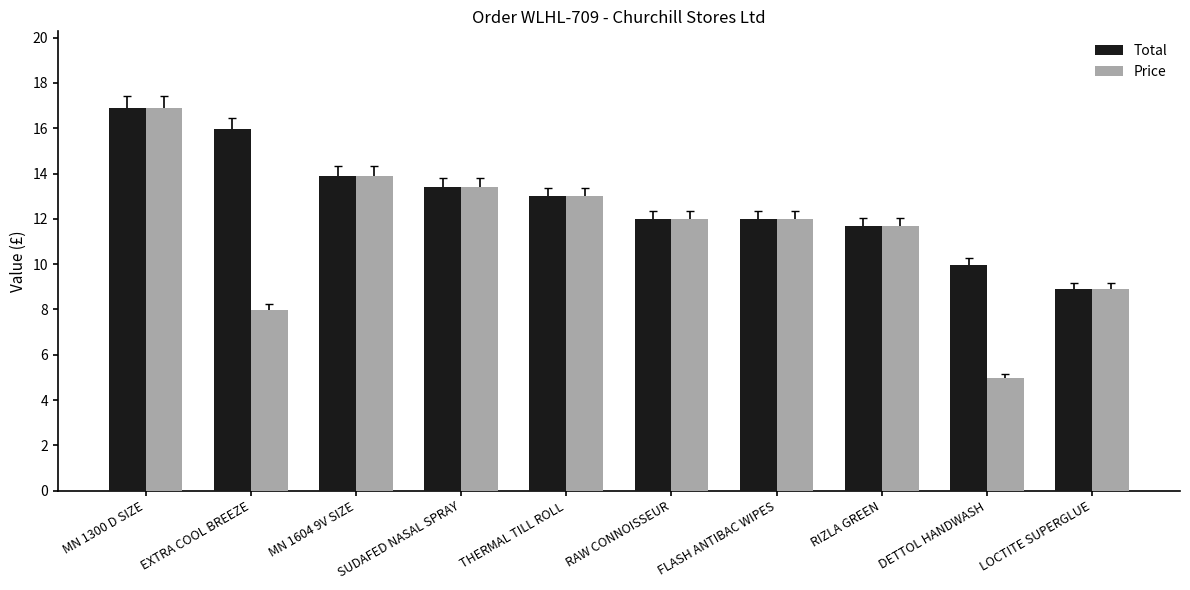

List the series in order of their overall mean, lowest first.

Price, Total